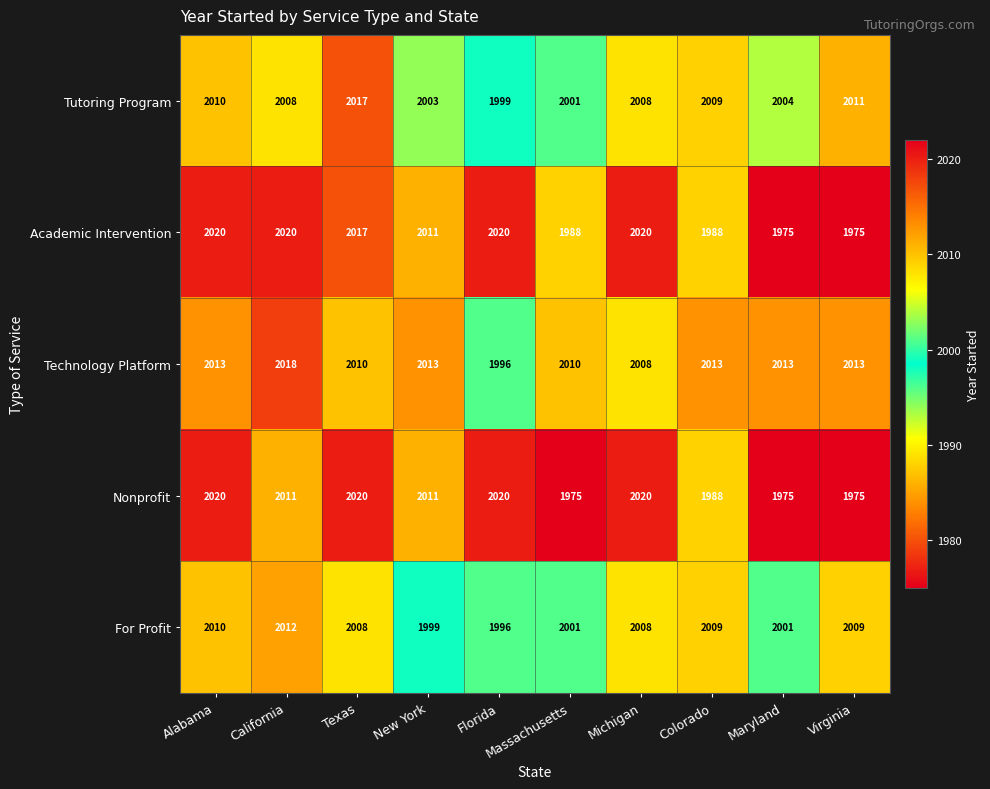

What is the smallest value displayed?

1975